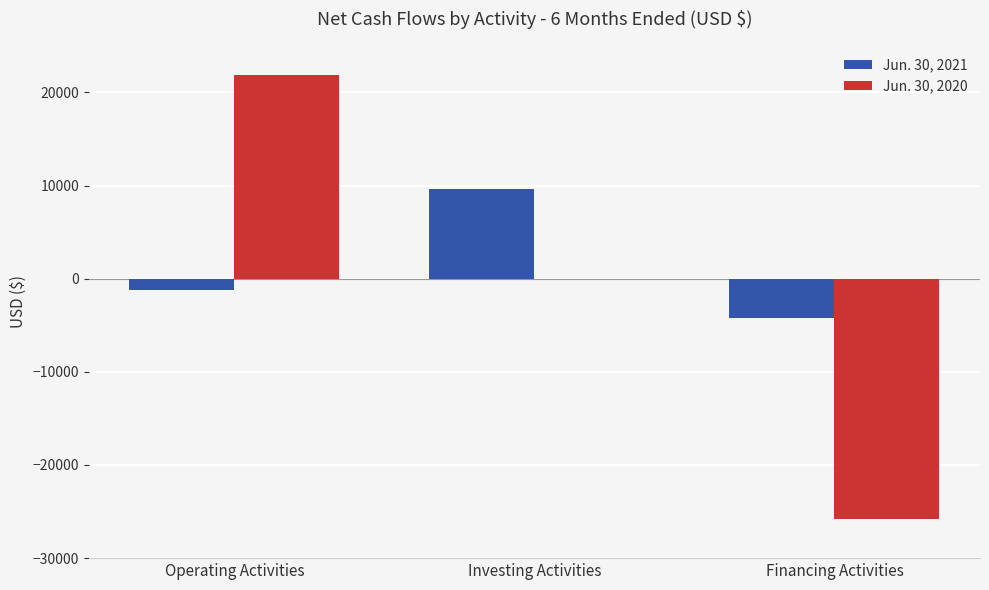

True or false: Jun. 30, 2020 has a value of 6752 at Operating Activities.

False